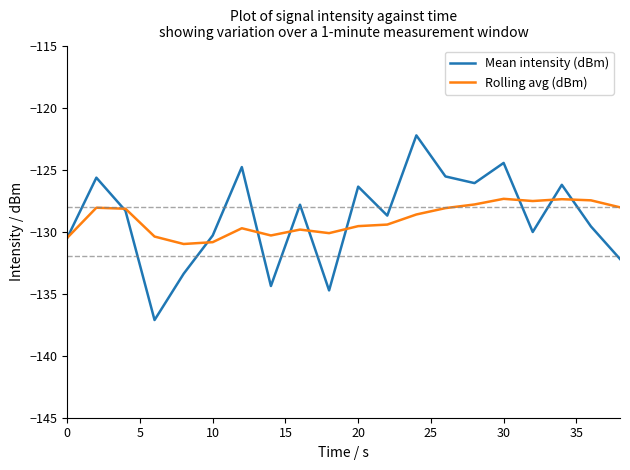

Rank the series by their maximum value, from highest to lowest.

Mean intensity (dBm), Rolling avg (dBm)